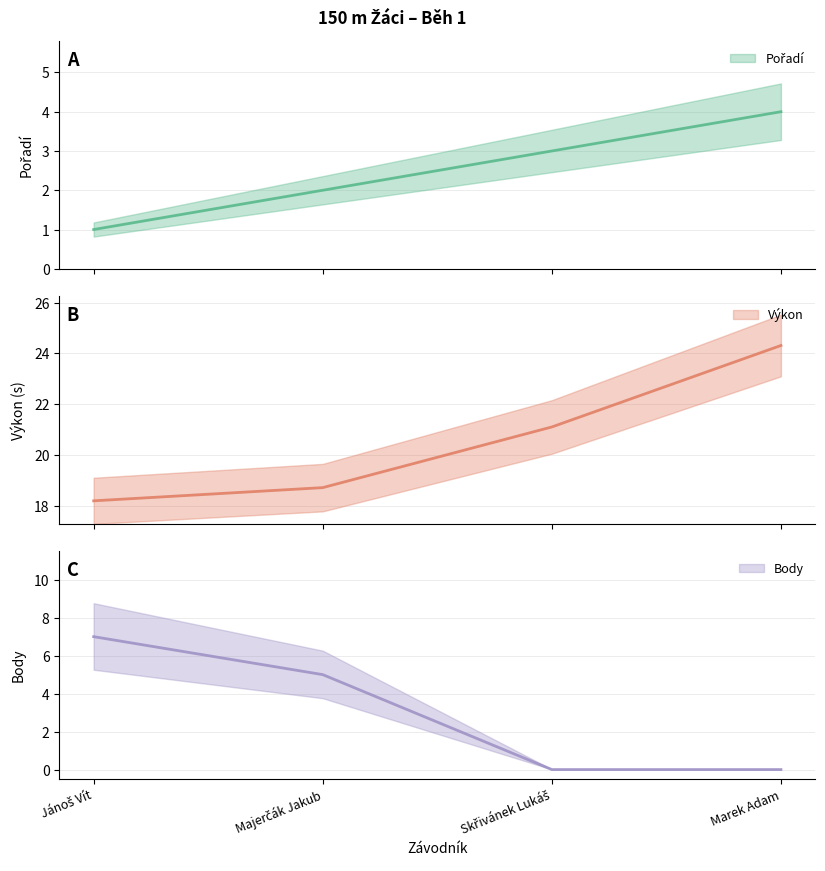

What is the greatest value displayed?

24.3